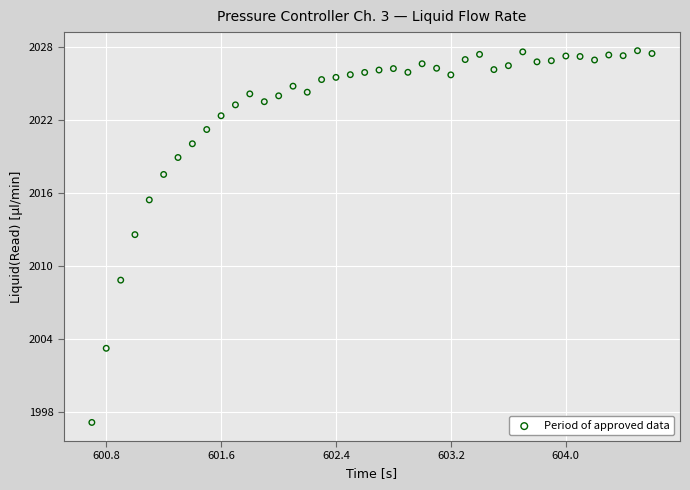

What is the range of X values (max minus min)?

3.9